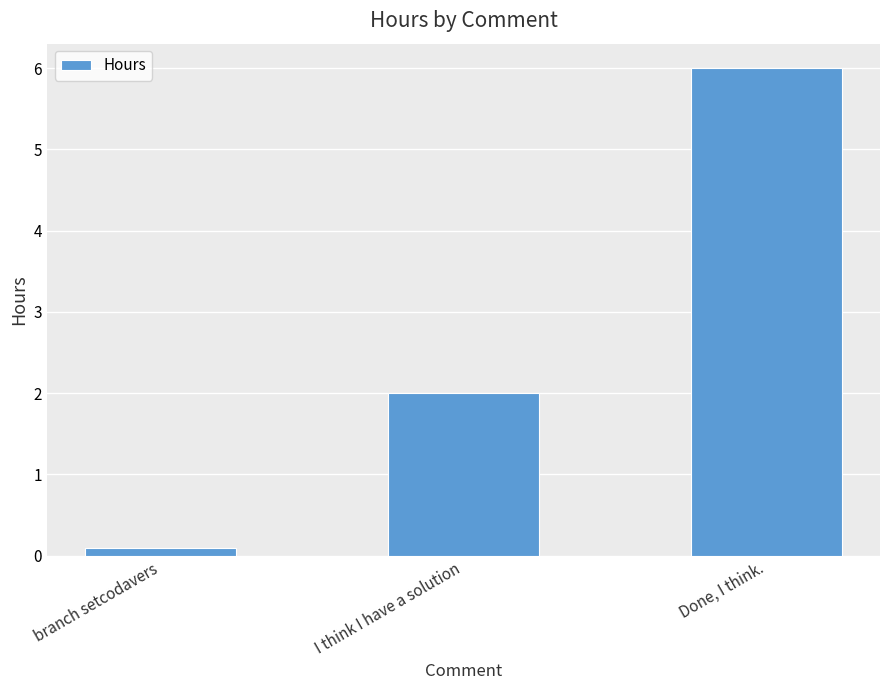

Rank the categories by value from highest to lowest.

Done, I think., I think I have a solution, branch setcodavers